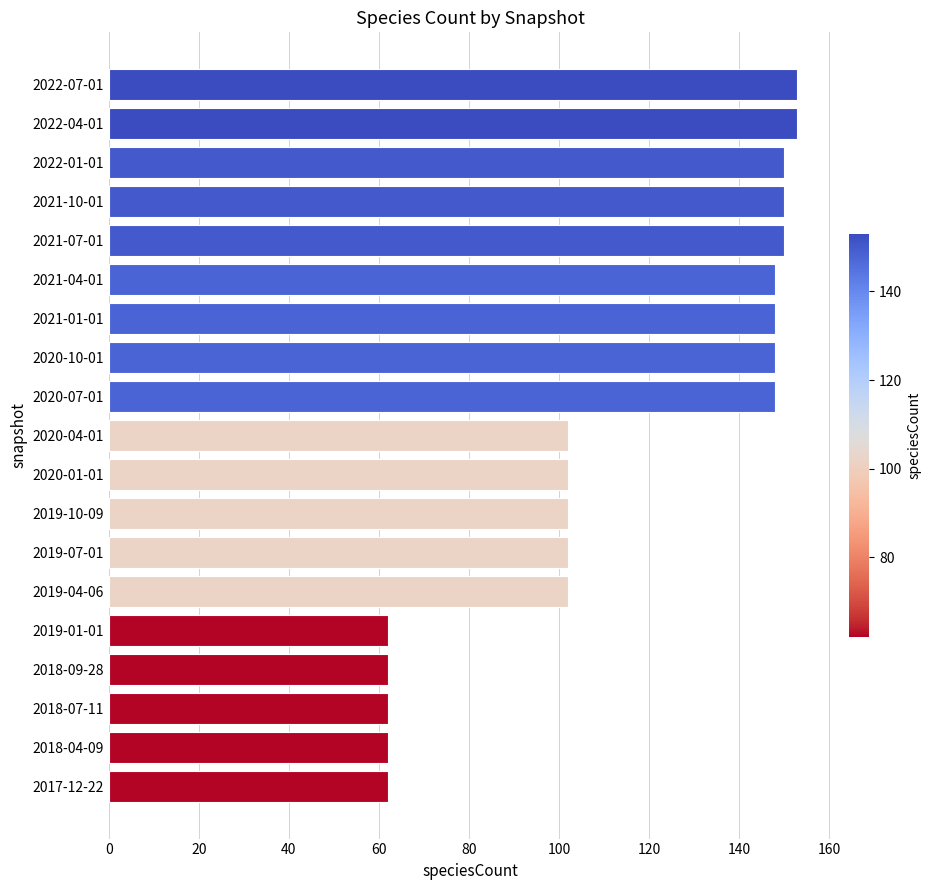

The value at 2021-07-01 is 208. True or false?

False